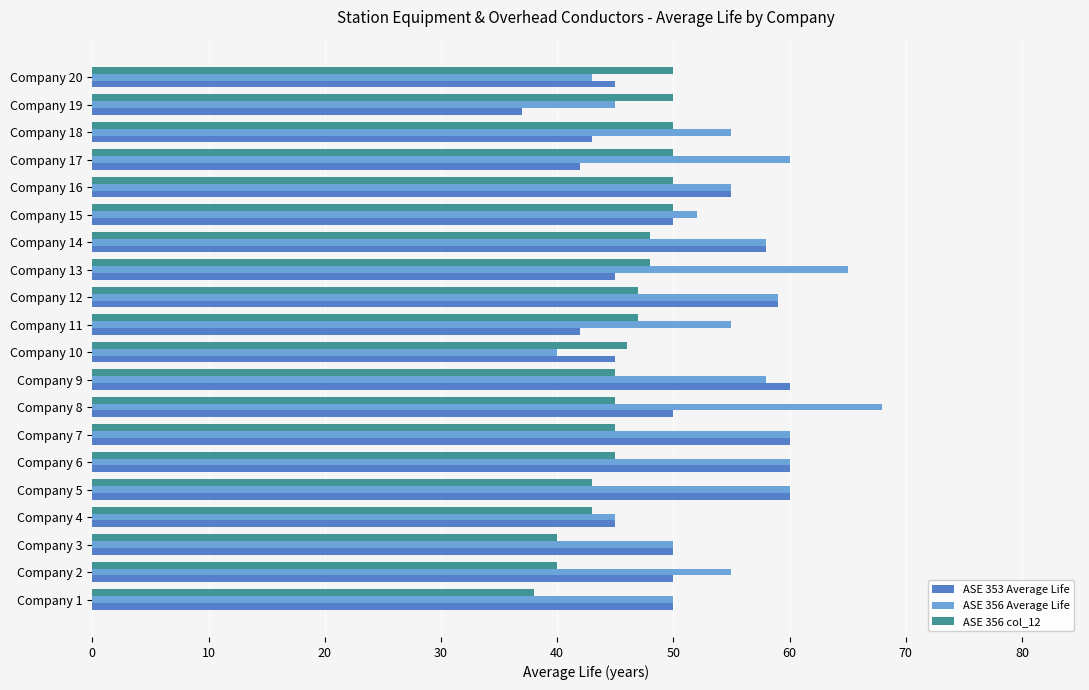

List the series in order of their overall mean, highest first.

ASE 356 Average Life, ASE 353 Average Life, ASE 356 col_12